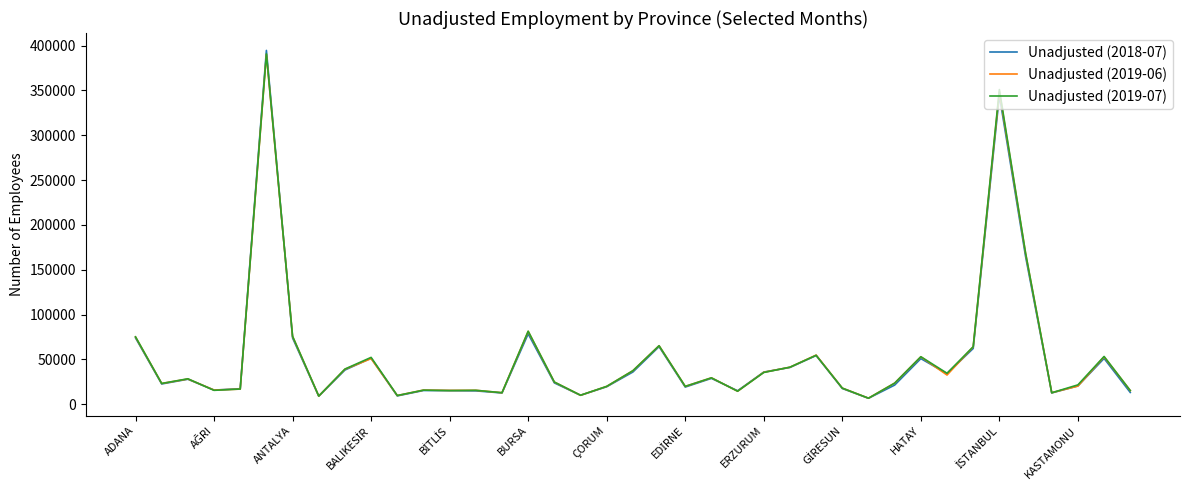

What is the highest value of the Unadjusted (2019-06) series?

390149